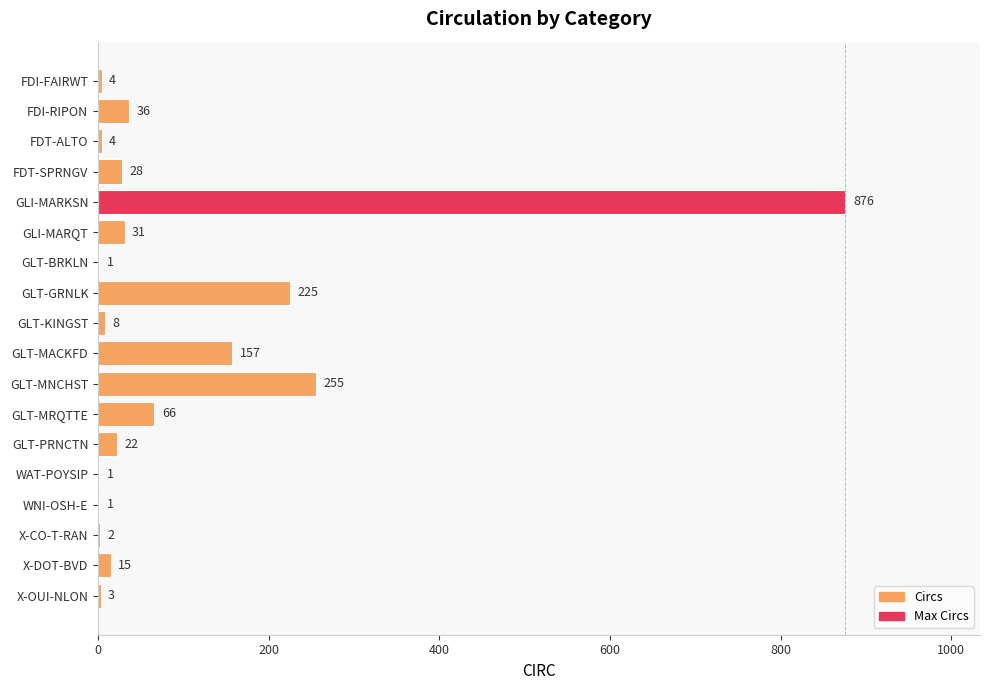

What is the maximum value shown in the chart?

876